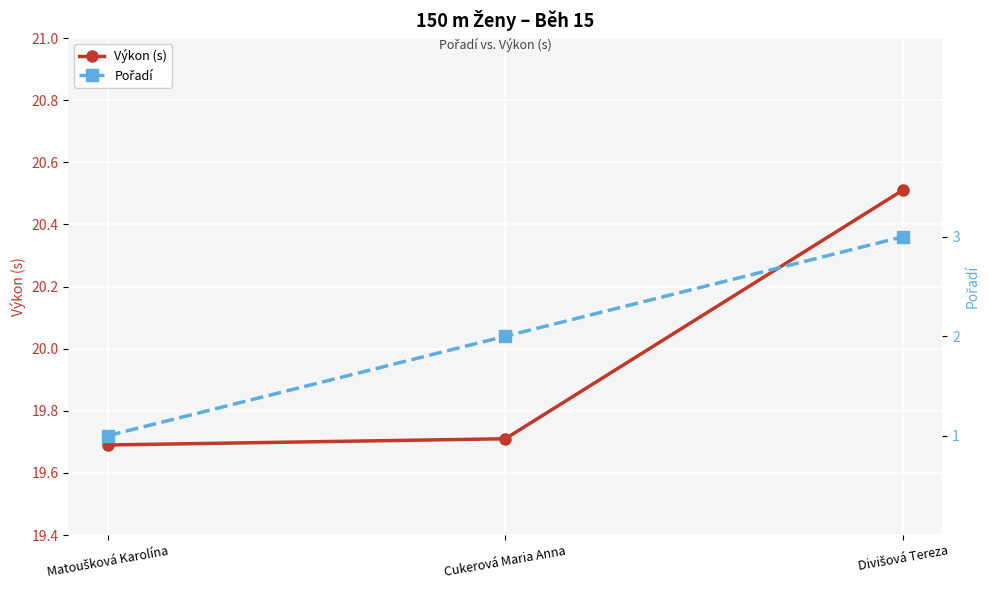

What position from the left is Matoušková Karolína?

1